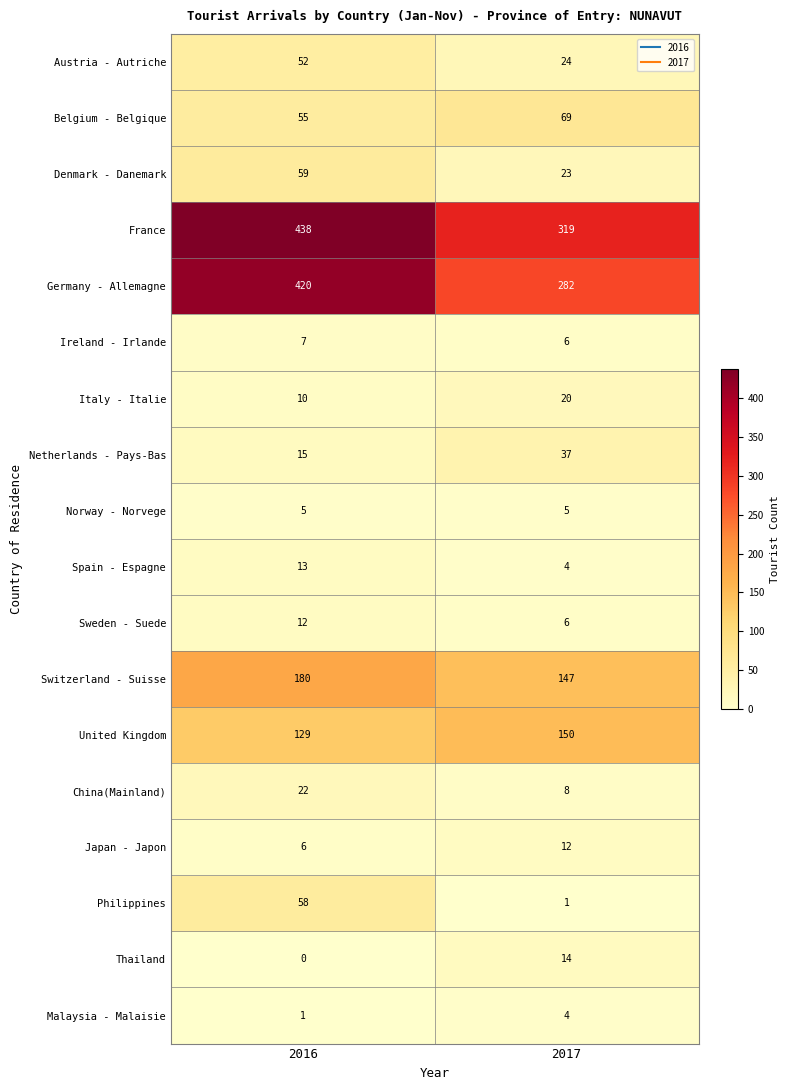

Which series has the largest range (max minus min)?

Germany - Allemagne